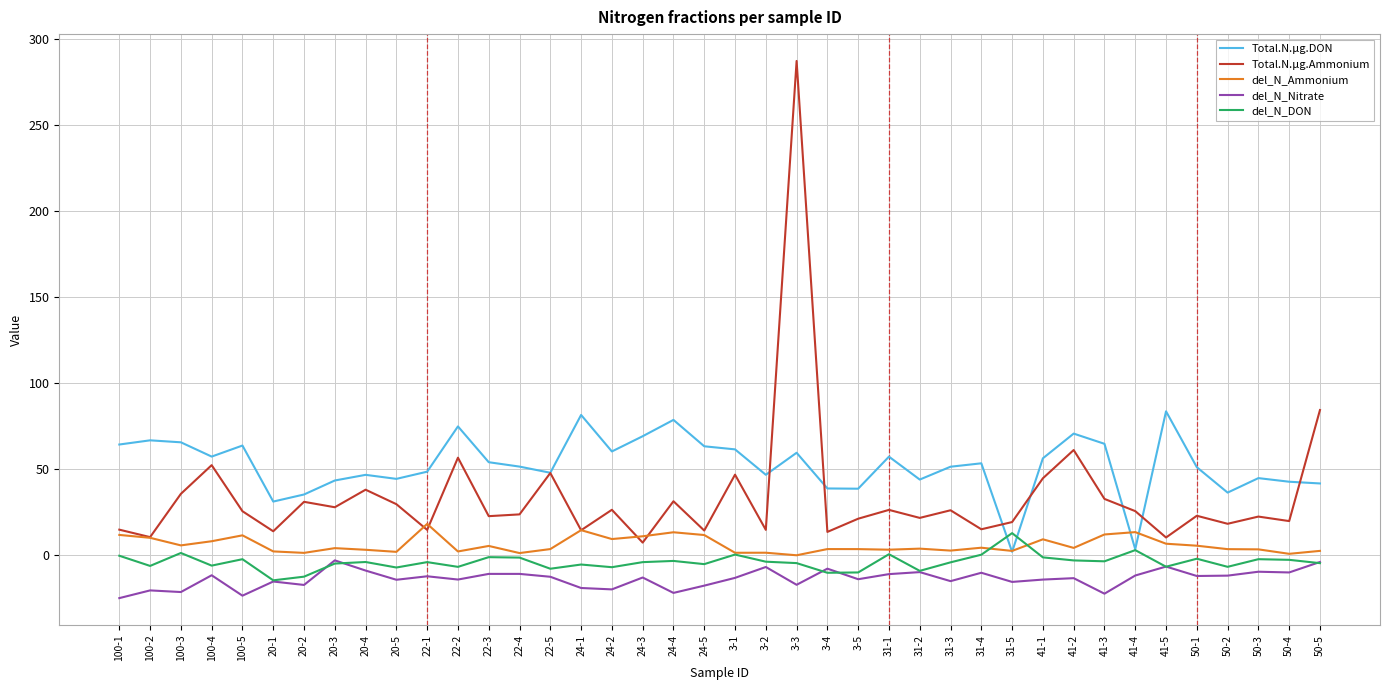

At which category is the sum across all series the highest?

3-3